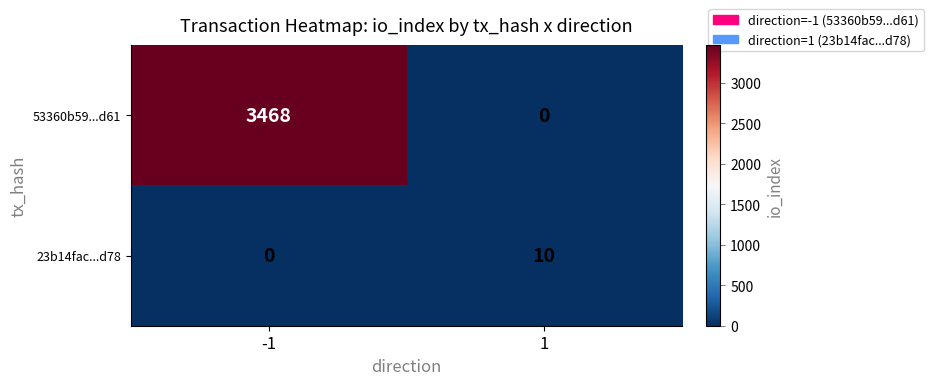

Reading right to left, list all the values displayed in this chart.

53360b59...d61: 1=0	-1=3468
23b14fac...d78: 1=10	-1=0